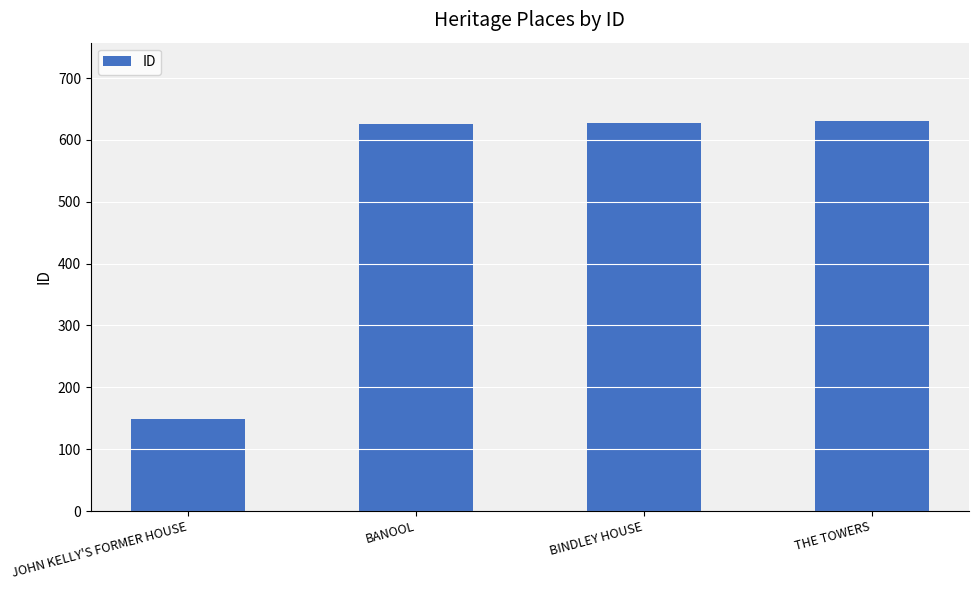

Are the bars grouped side by side (vs. stacked)?

No